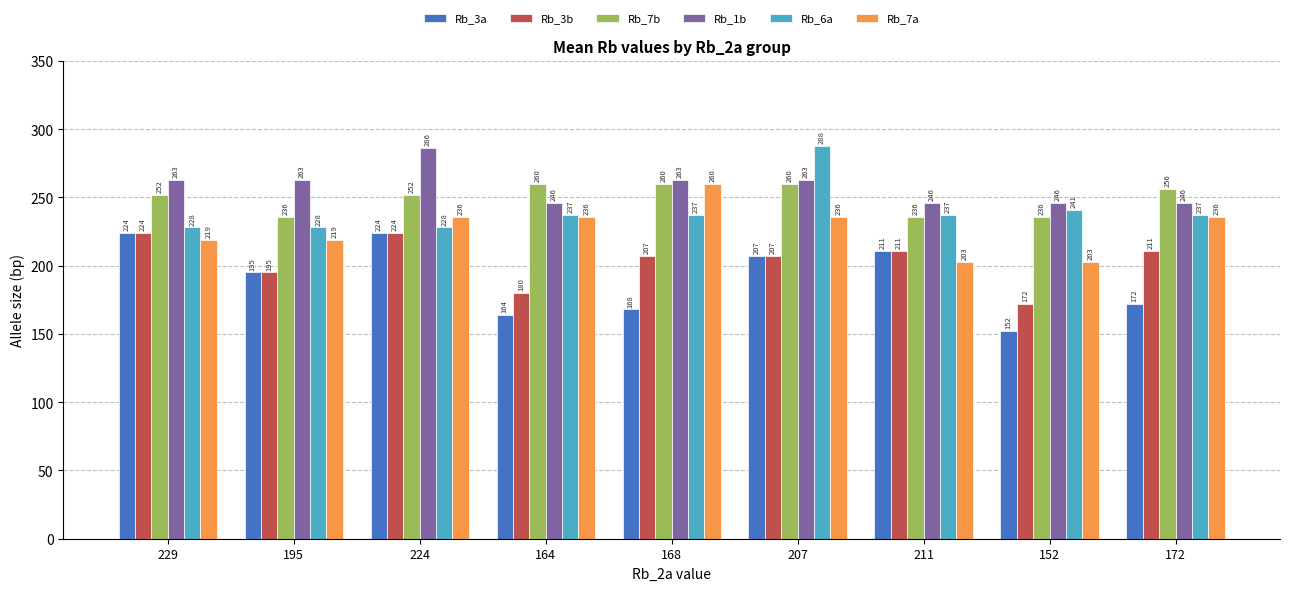

What is the sum of all Rb_7b values?

2248